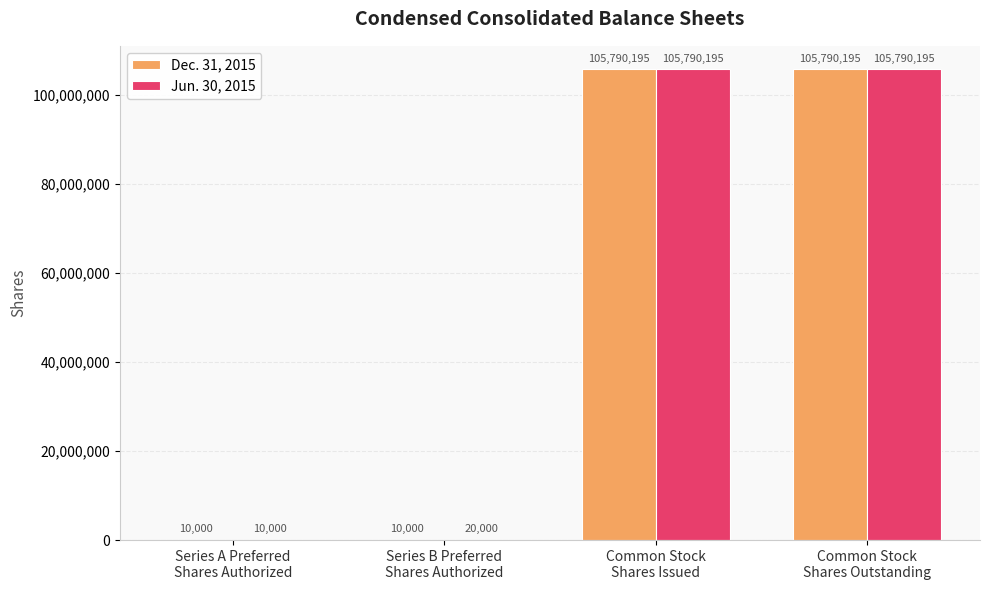

True or false: Dec. 31, 2015 has a value of 10000 at Series A Preferred
Shares Authorized.

True